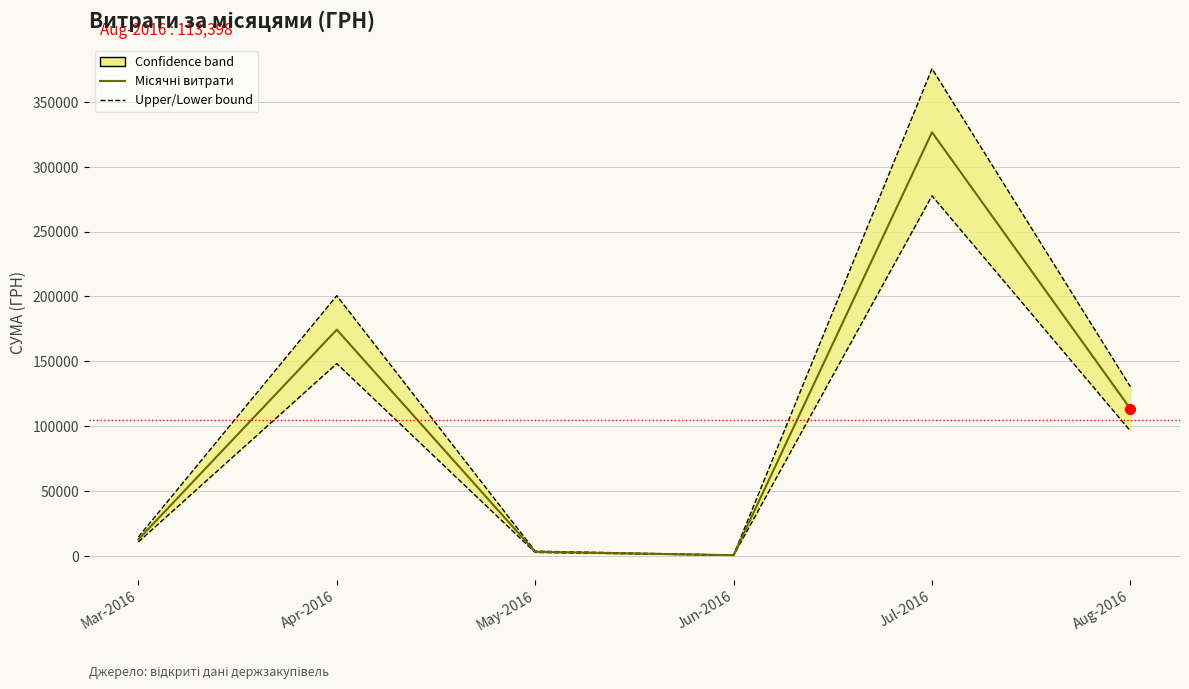

Which series reaches the minimum Y coordinate?

Lower bound